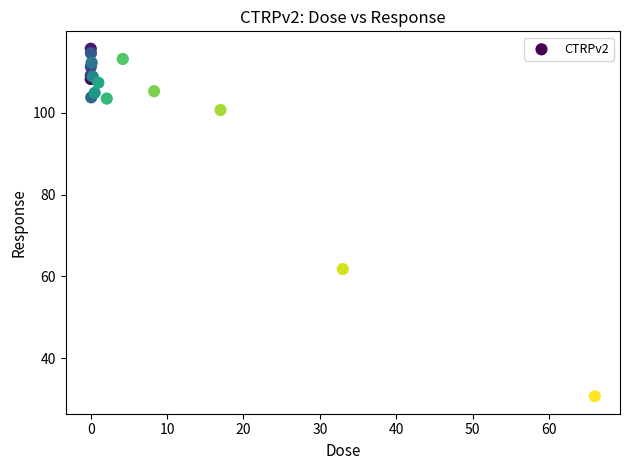

What Y value in the scatter plot is closest to 73?

61.8